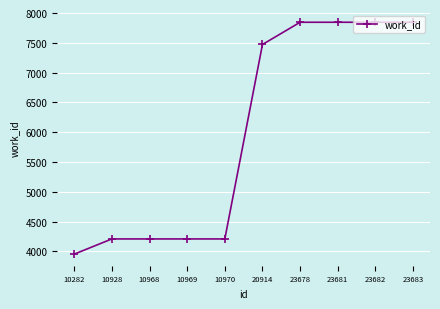

Does the chart display data point markers on the line(s)?

Yes